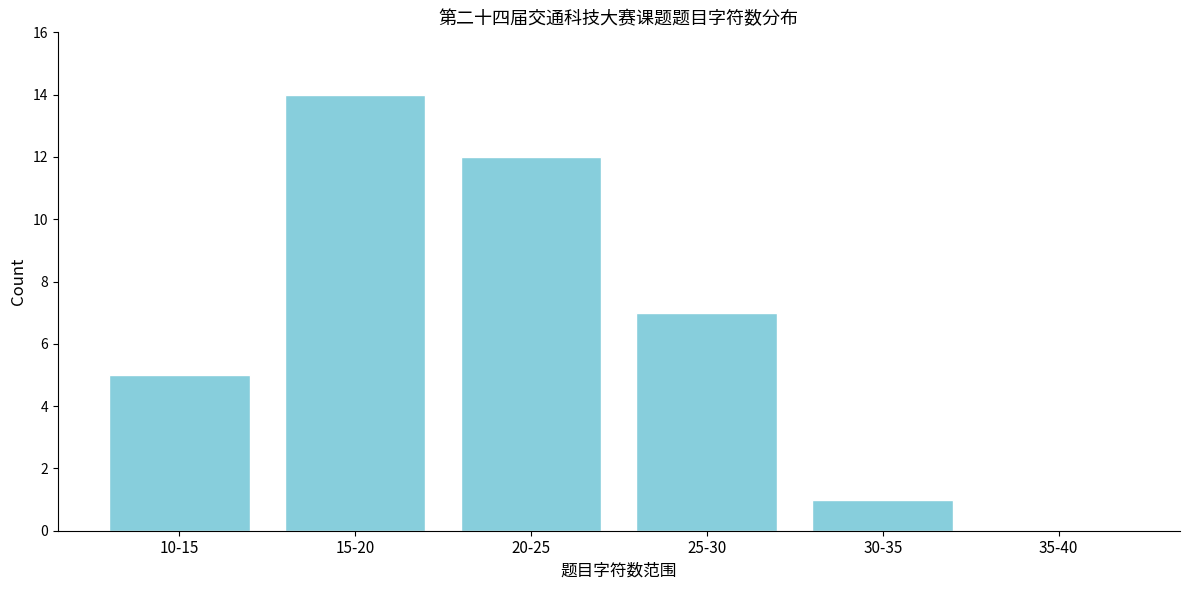

Reading left to right, transcribe all the data shown in this chart.

10-15=5	15-20=14	20-25=12	25-30=7	30-35=1	35-40=0